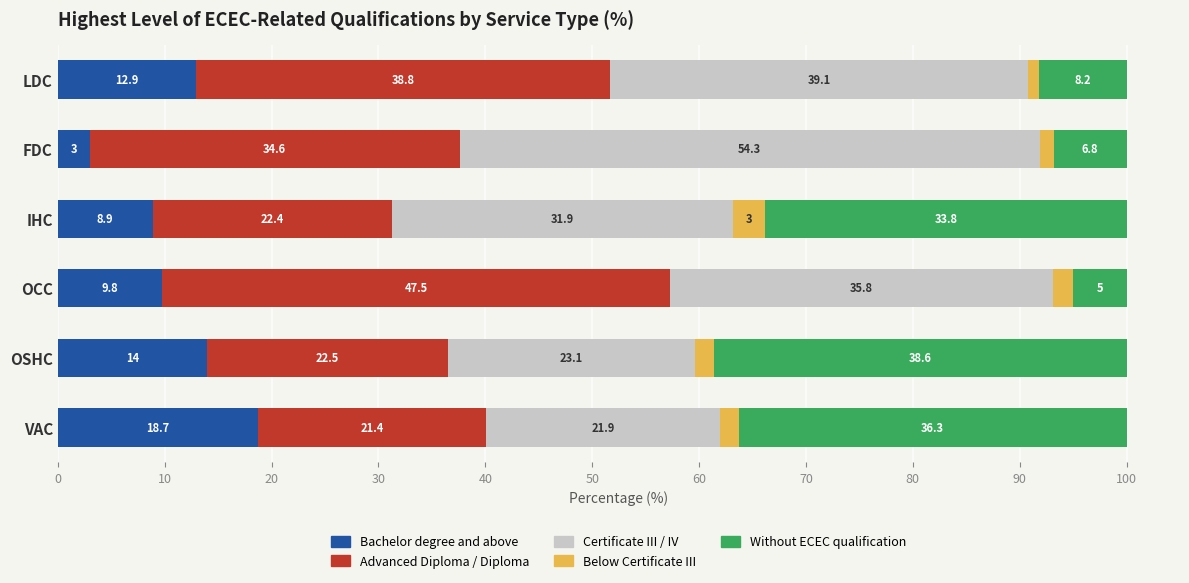

What is the sum of all Bachelor degree and above values?

67.3